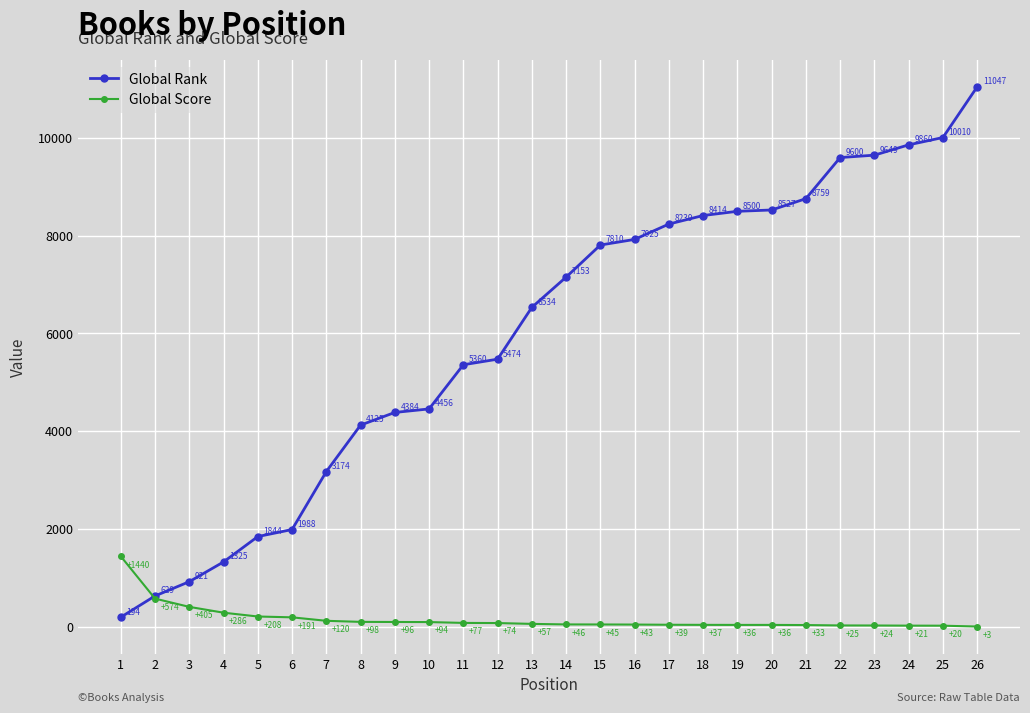

Reading left to right, list all the values displayed in this chart.

Global Rank: 194	629	921	1325	1844	1988	3174	4125	4384	4456	5360	5474	6534	7153	7810	7925	8239	8414	8500	8527	8759	9600	9649	9860	10010	11047
Global Score: 1440	574	405	286	208	191	120	98	96	94	77	74	57	46	45	43	39	37	36	36	33	25	24	21	20	3